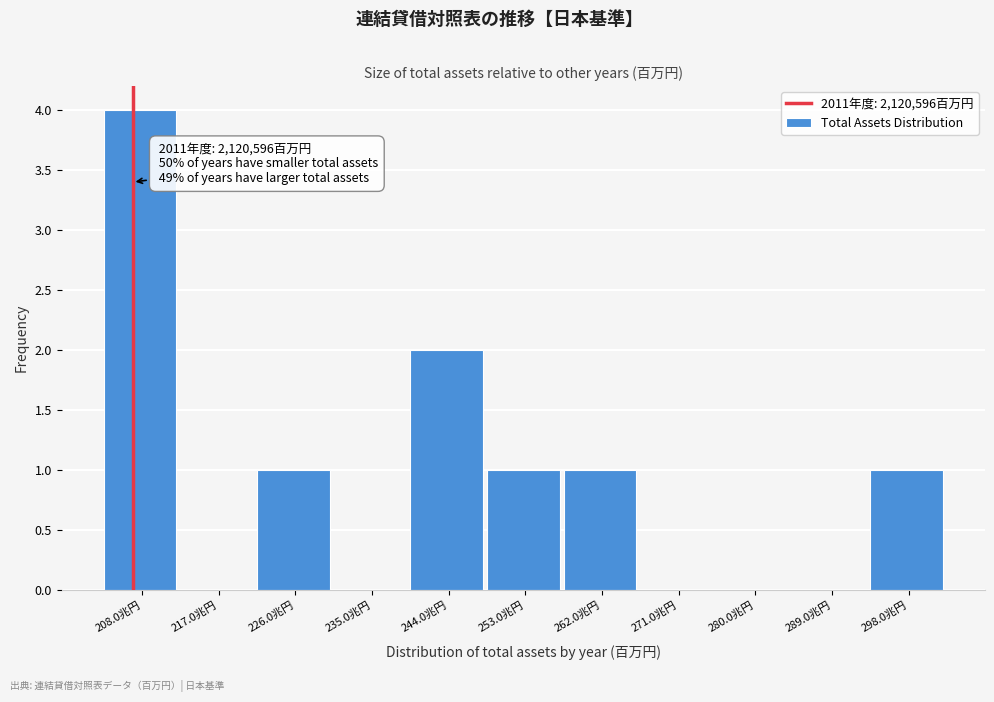

Reading right to left, what are all the values shown in this chart?

298.0兆円=1	289.0兆円=0	280.0兆円=0	271.0兆円=0	262.0兆円=1	253.0兆円=1	244.0兆円=2	235.0兆円=0	226.0兆円=1	217.0兆円=0	208.0兆円=4